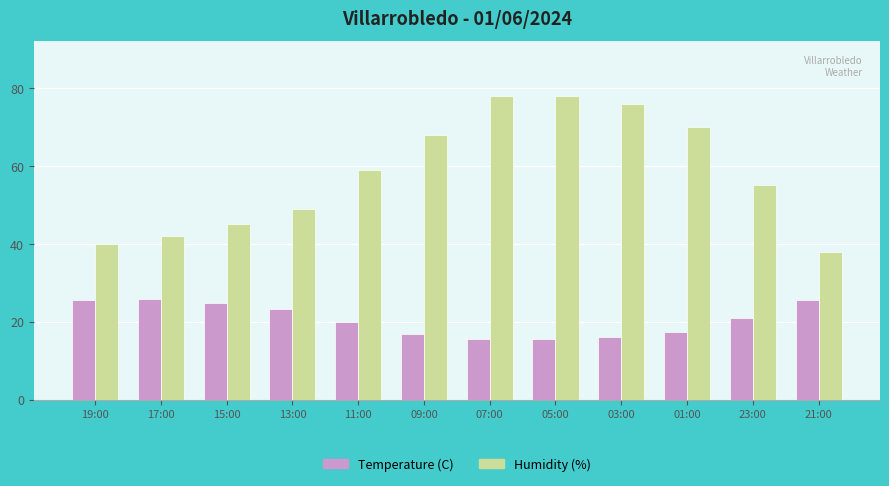

The Humidity (%) series shows 16.8 at 21:00. True or false?

False